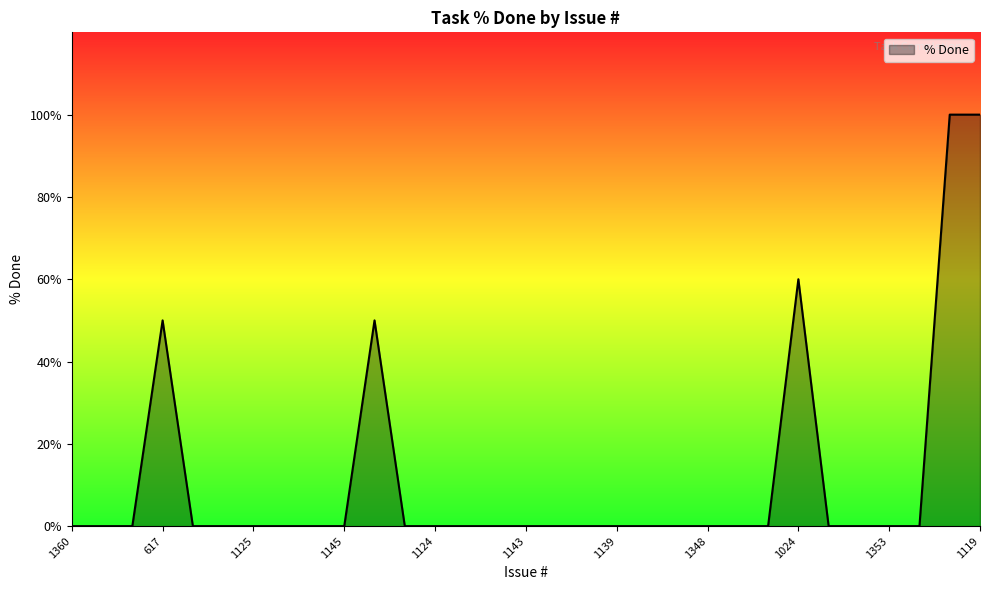

What is the average value?

12